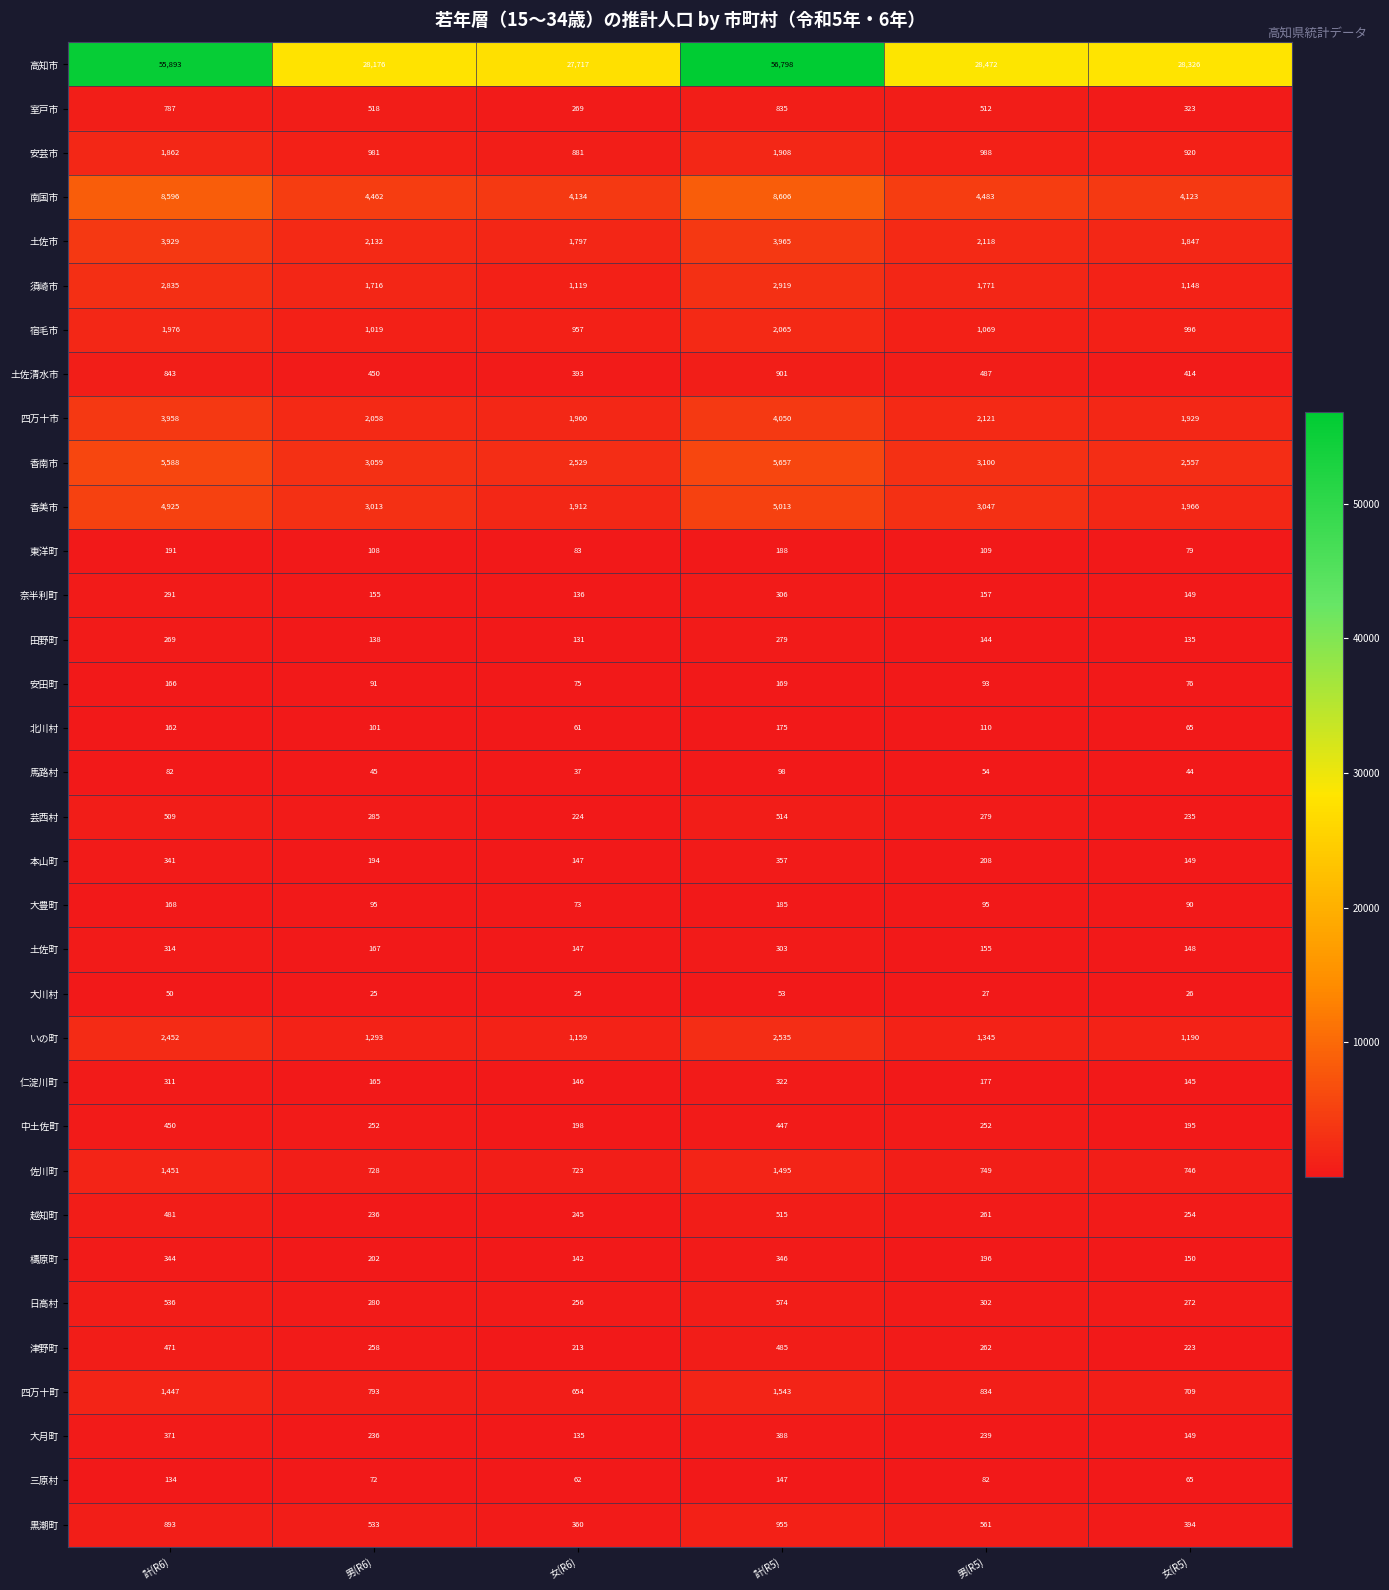

What value does the 土佐町 series have at 計(R5), to the nearest 50?

300